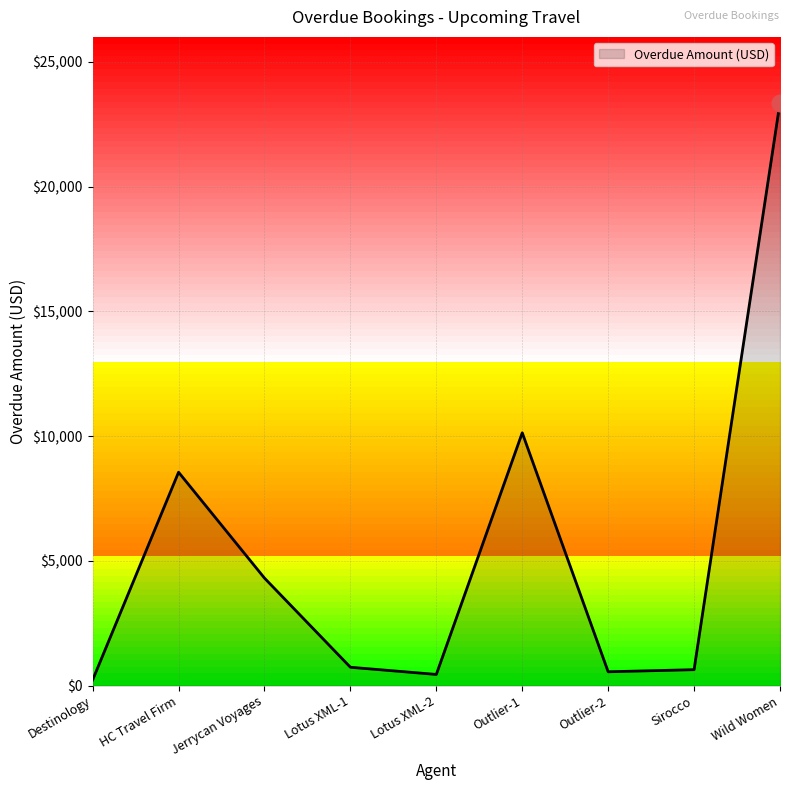

What is the change in value from Jerrycan Voyages to Outlier-2?

-3754.0